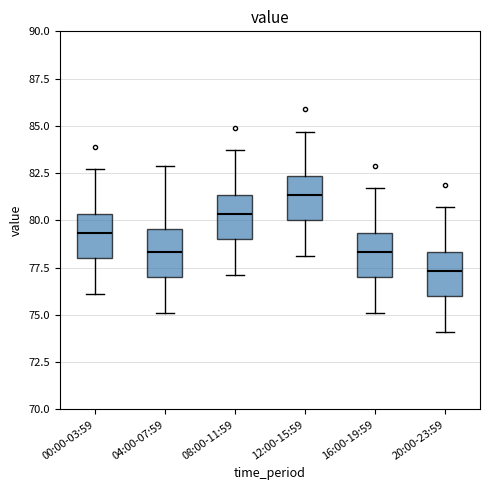

Where does the lower whisker of the box for 12:00-15:59 end on the y-axis? The values are not printed on the chart, so give them approximately, as read against the axis.

78.0